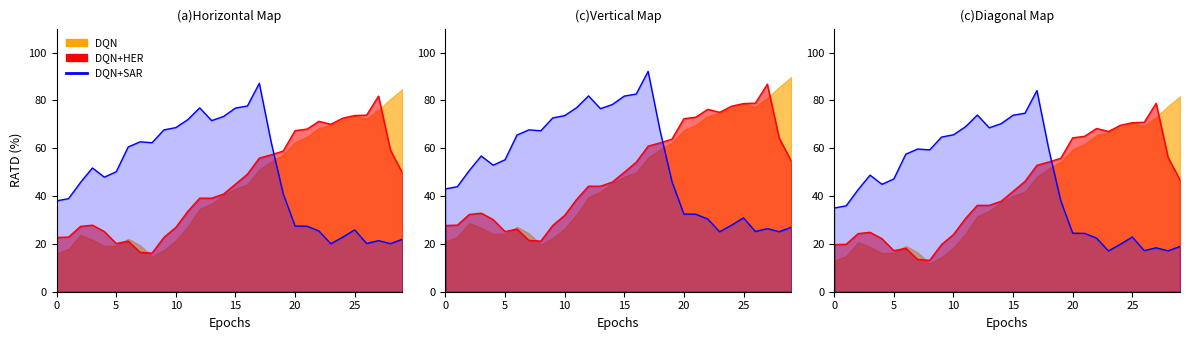

Does the chart display data point markers on the line(s)?

No